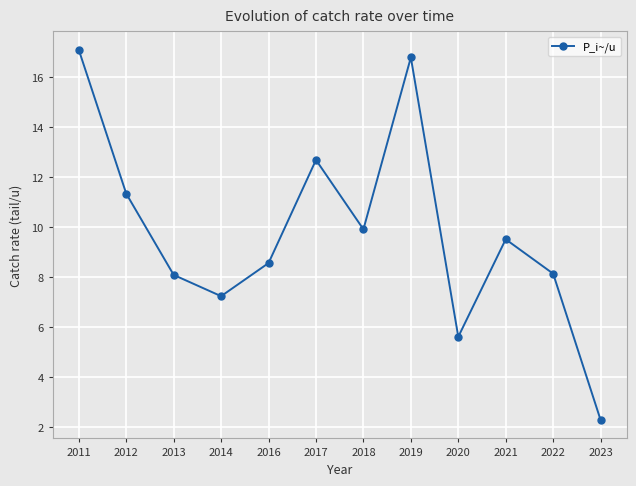

What is the difference between the values at 2019 and 2018?

6.9